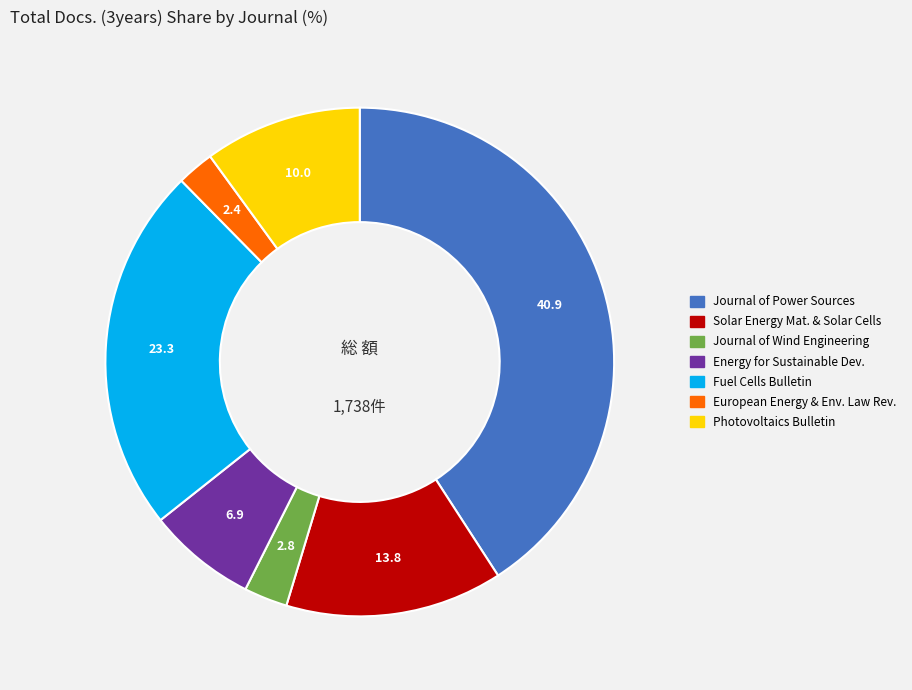

Does any single category account for the majority?

No